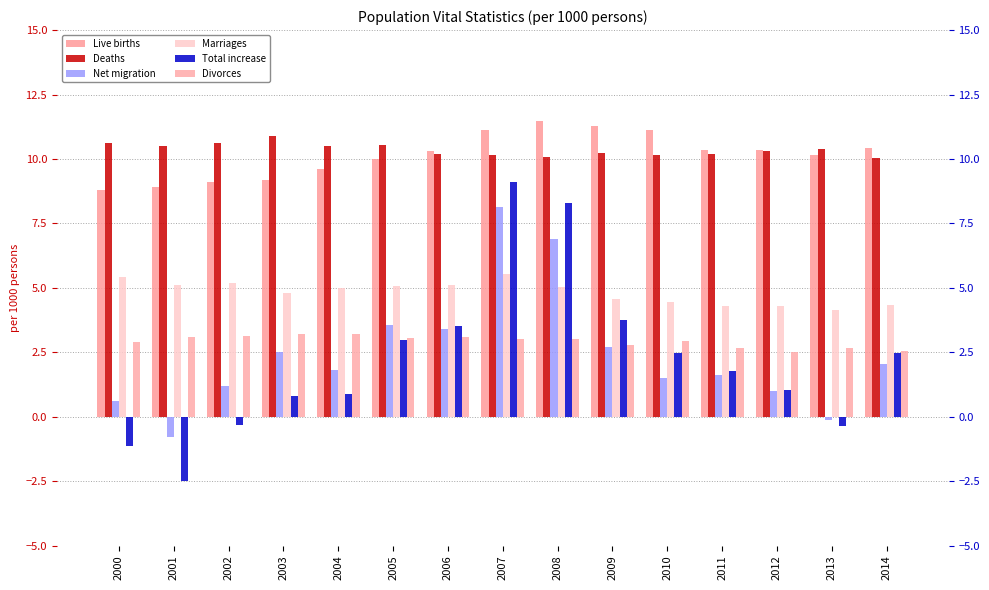

Reading left to right, transcribe all the data shown in this chart.

Live births: 2000=8.8	2001=8.9	2002=9.1	2003=9.2	2004=9.6	2005=10.0	2006=10.3	2007=11.1	2008=11.5	2009=11.3	2010=11.1	2011=10.4	2012=10.3	2013=10.2	2014=10.4
Deaths: 2000=10.6	2001=10.5	2002=10.6	2003=10.9	2004=10.5	2005=10.5	2006=10.2	2007=10.1	2008=10.1	2009=10.2	2010=10.2	2011=10.2	2012=10.3	2013=10.4	2014=10.0
Net migration: 2000=0.6	2001=-0.8	2002=1.2	2003=2.5	2004=1.8	2005=3.5	2006=3.4	2007=8.1	2008=6.9	2009=2.7	2010=1.5	2011=1.6	2012=1.0	2013=-0.1	2014=2.1
Marriages: 2000=5.4	2001=5.1	2002=5.2	2003=4.8	2004=5.0	2005=5.1	2006=5.1	2007=5.5	2008=5.0	2009=4.6	2010=4.4	2011=4.3	2012=4.3	2013=4.1	2014=4.3
Total increase: 2000=-1.1	2001=-2.5	2002=-0.3	2003=0.8	2004=0.9	2005=3.0	2006=3.5	2007=9.1	2008=8.3	2009=3.7	2010=2.5	2011=1.8	2012=1.0	2013=-0.4	2014=2.5
Divorces: 2000=2.9	2001=3.1	2002=3.1	2003=3.2	2004=3.2	2005=3.1	2006=3.1	2007=3.0	2008=3.0	2009=2.8	2010=2.9	2011=2.7	2012=2.5	2013=2.7	2014=2.5